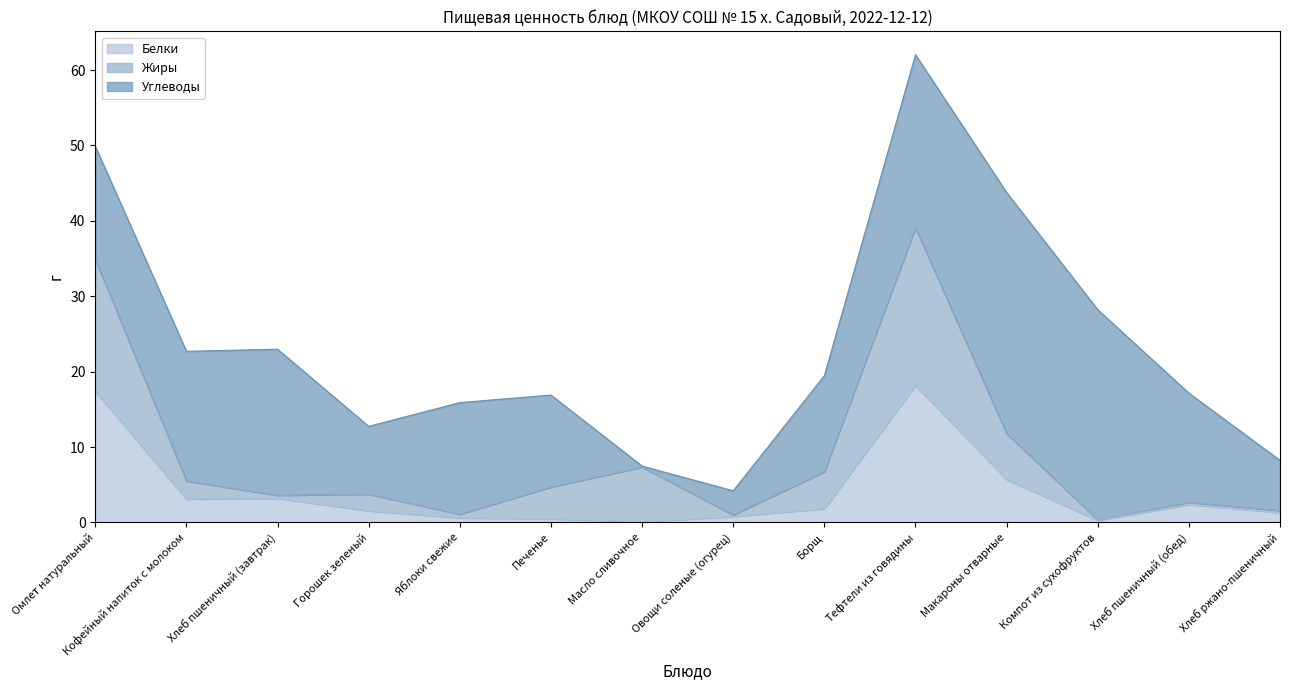

True or false: Белки has a value of 5.7 at Макароны отварные.

True